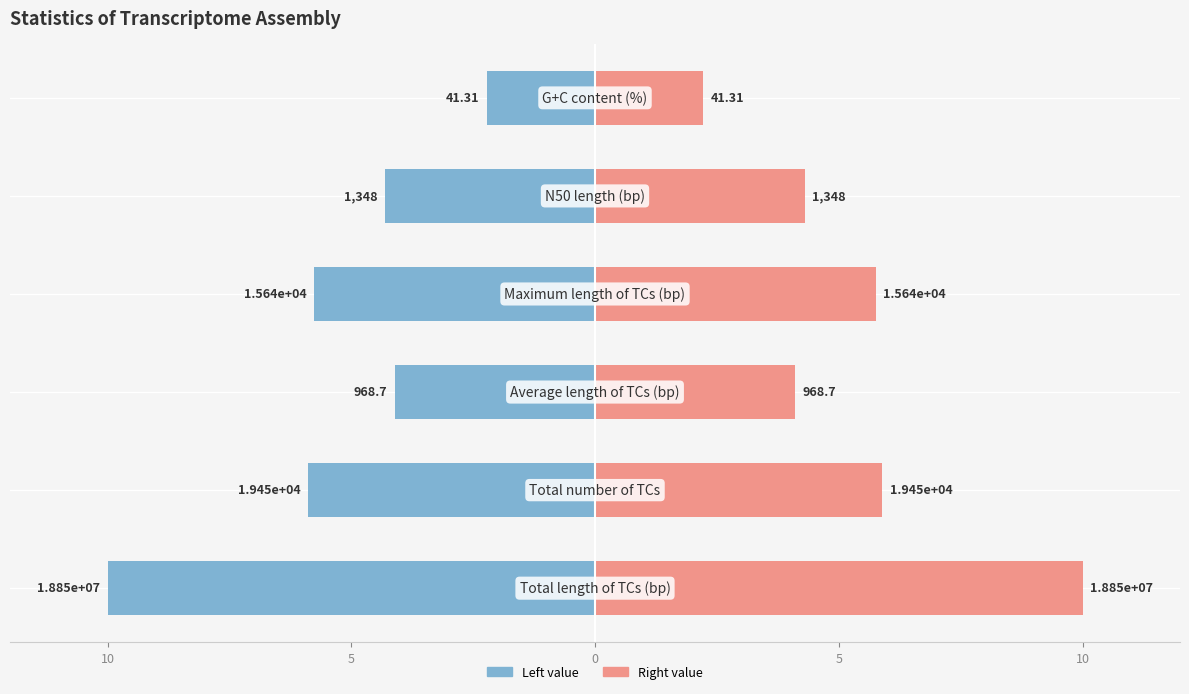

Which series has the largest range (max minus min)?

col_1 (left)